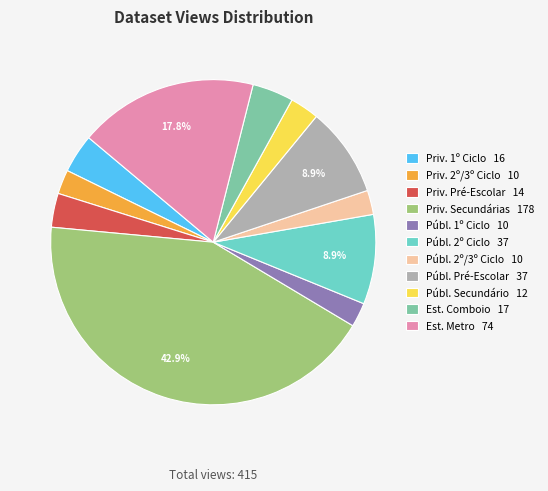

Does any single category account for the majority?

No